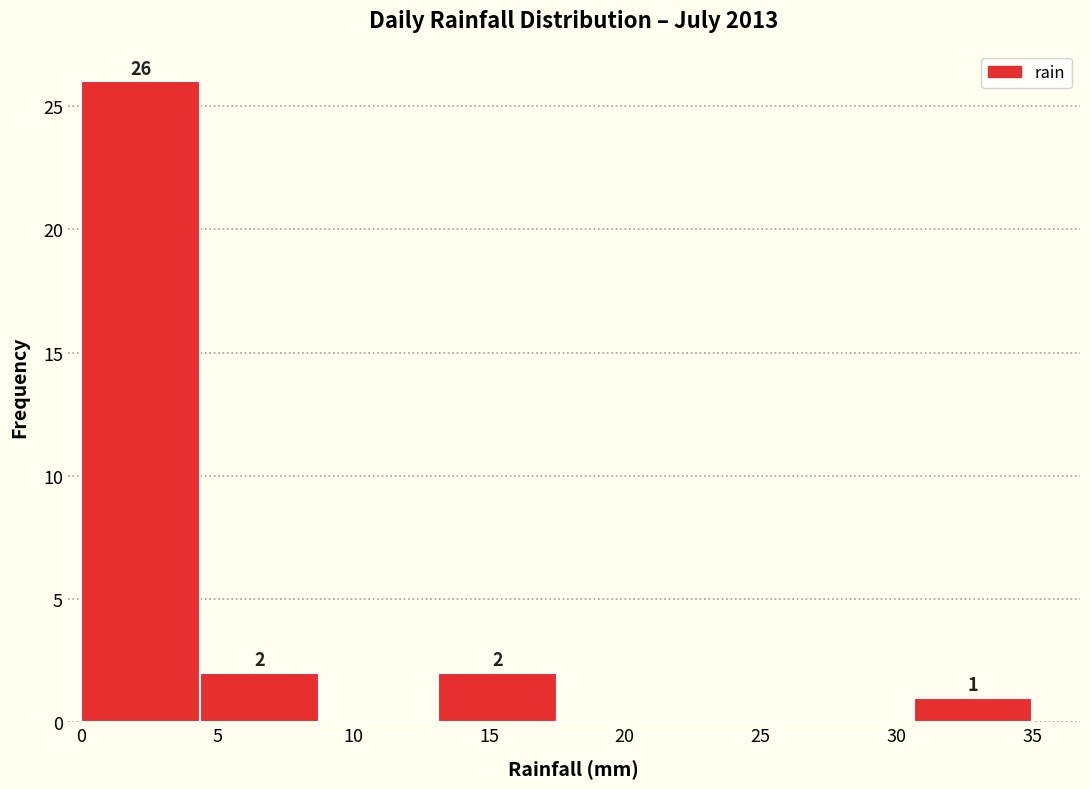

Which range on the x-axis has the tallest bar?

0.0 to 4.5